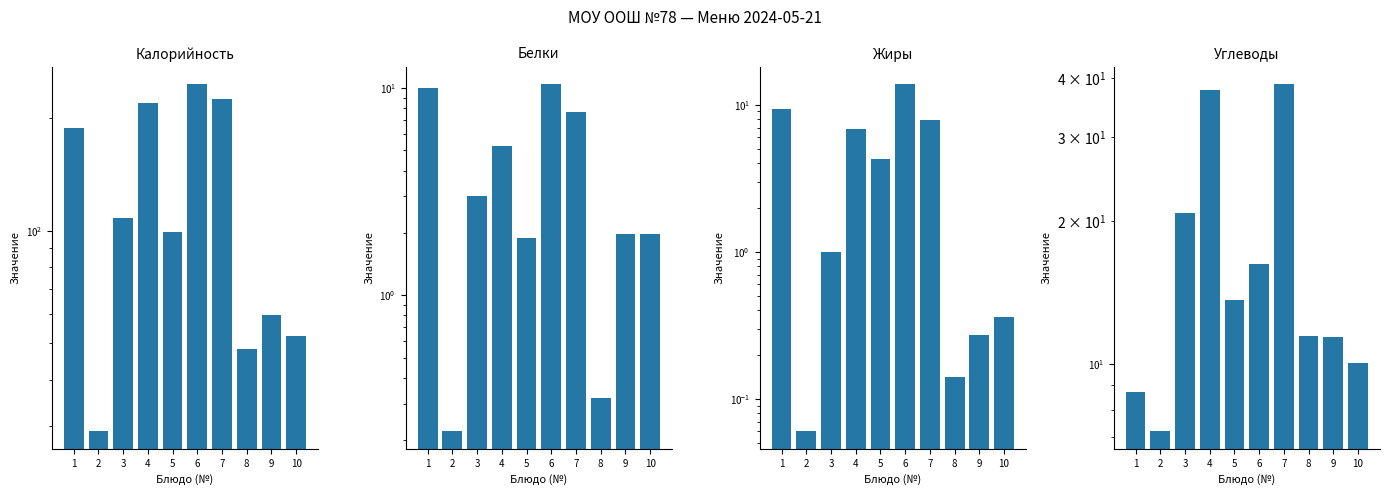

What is the difference between the second highest and second lowest values in the Жиры series?

9.2